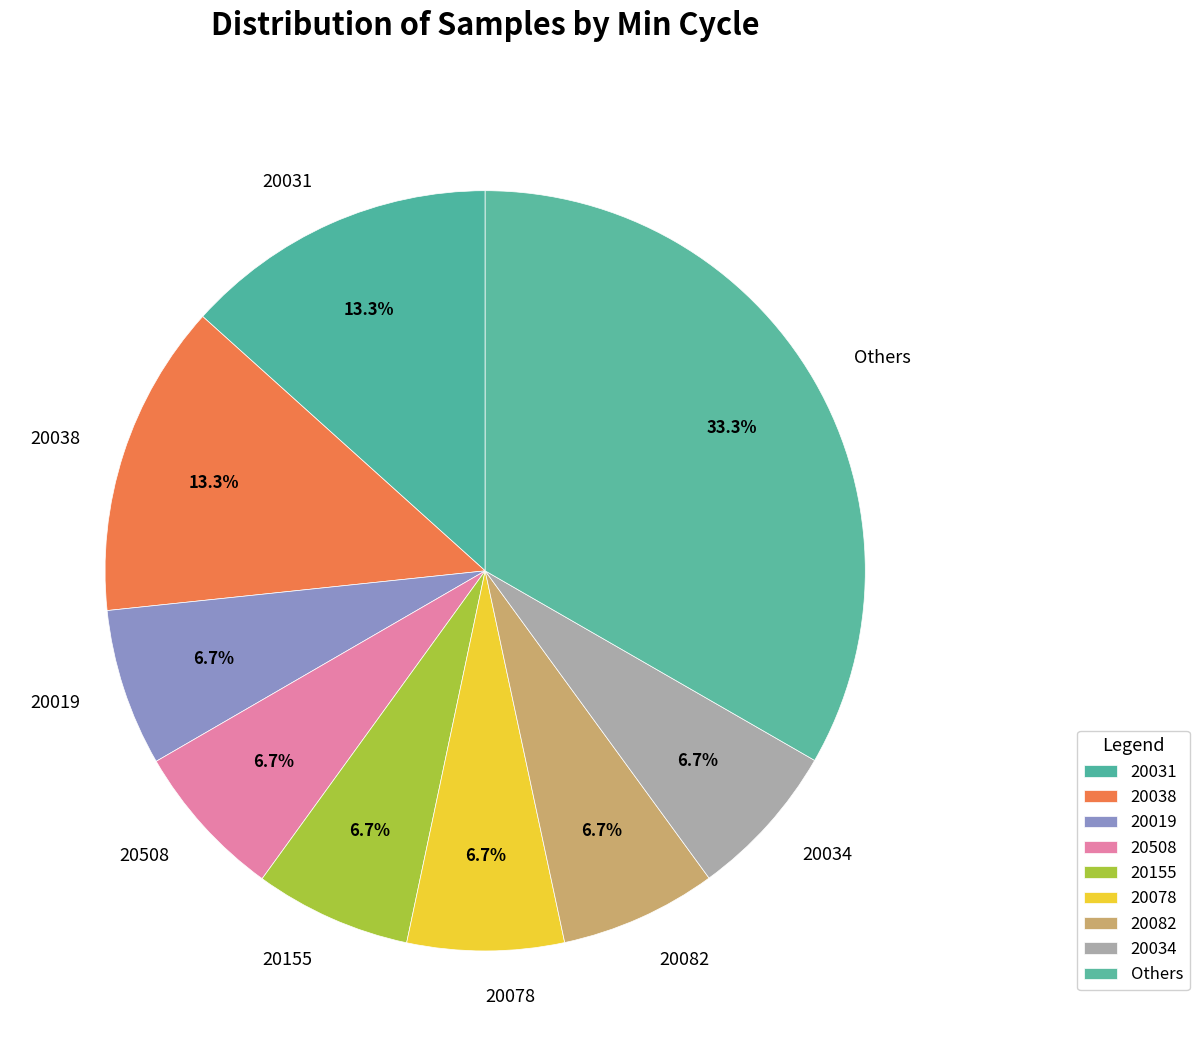

How many slices are in this pie chart?

9